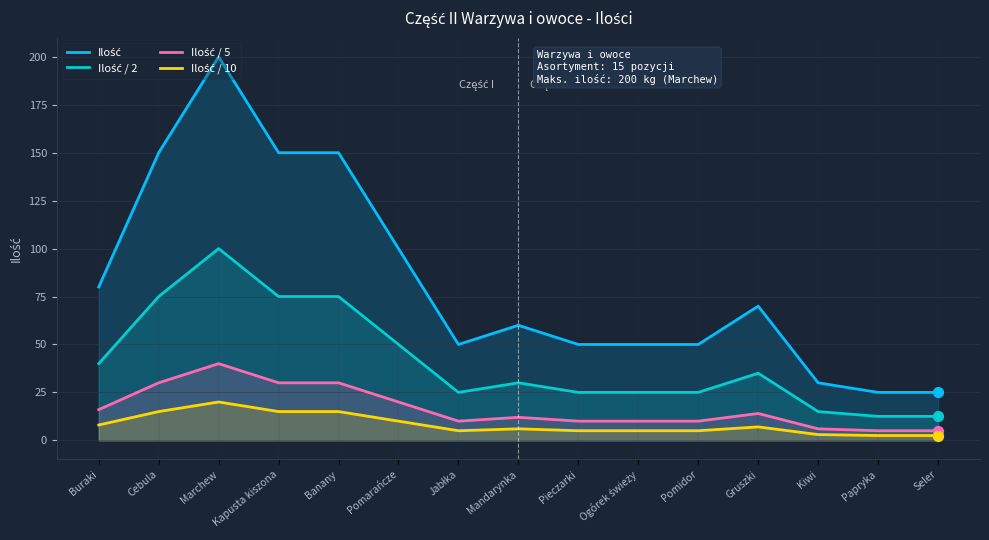

At which category is the sum across all series the highest?

Marchew